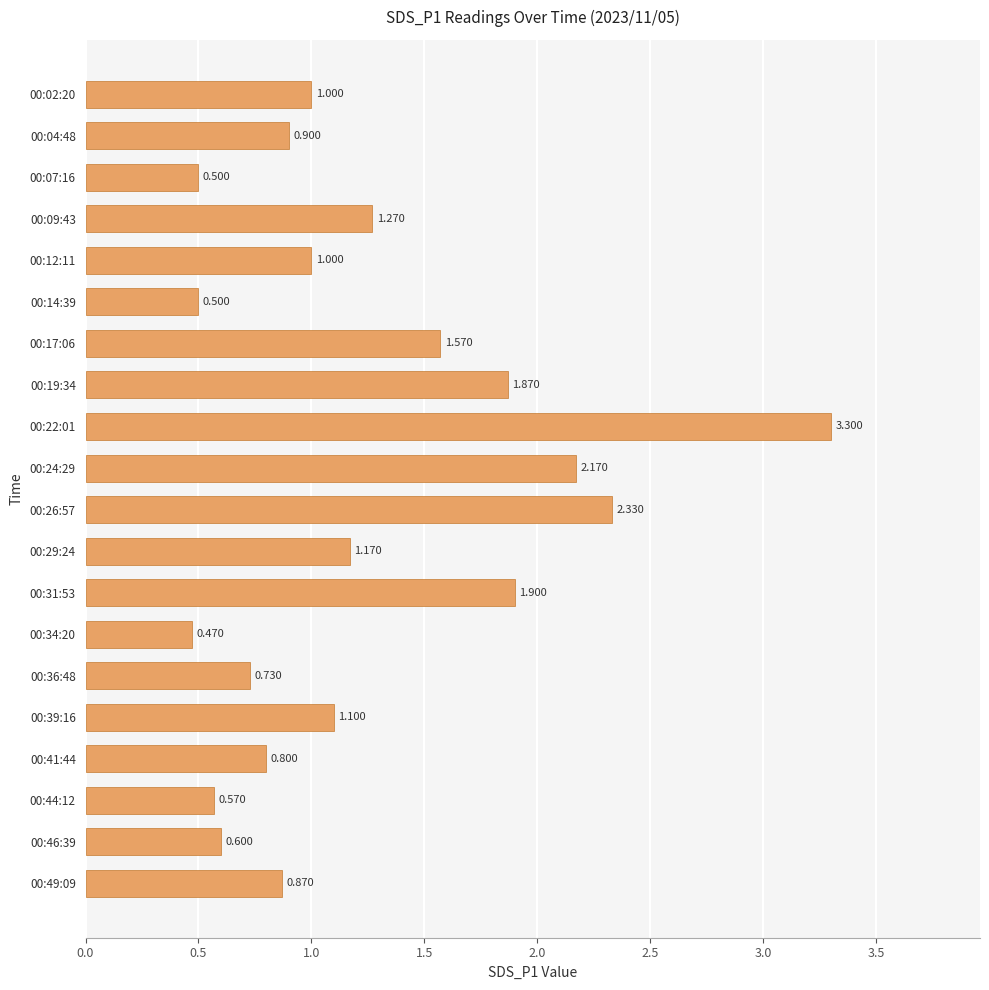

How many bars are there in total?

20